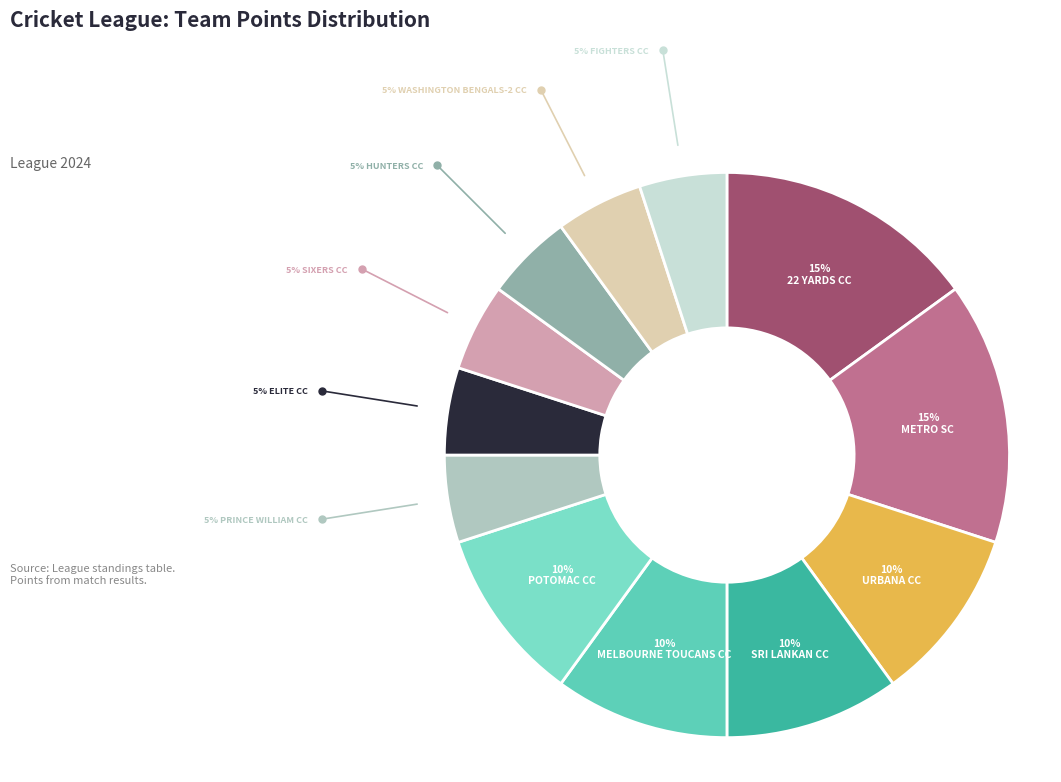

Rank the categories by value from highest to lowest.

22 Yards CC, Metro Sc, Urbana CC, Sri Lankan CC, Melbourne Toucans CC, Potomac CC, Prince William CC, Elite CC, Sixers CC, Hunters CC, Washington Bengals-2 CC, Fighters CC